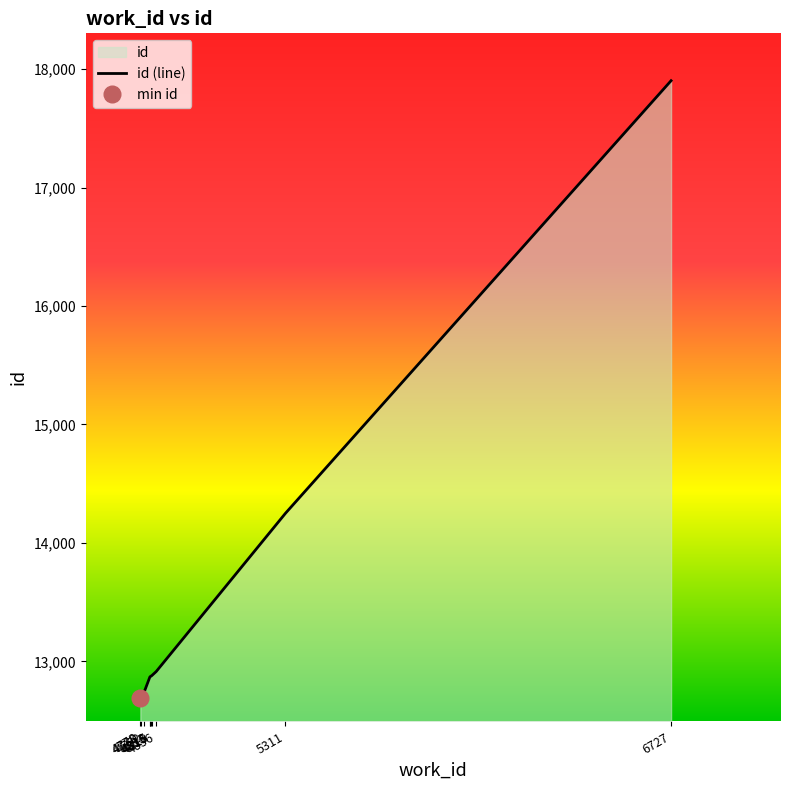

True or false: the data shows 19818 at 4836.

False